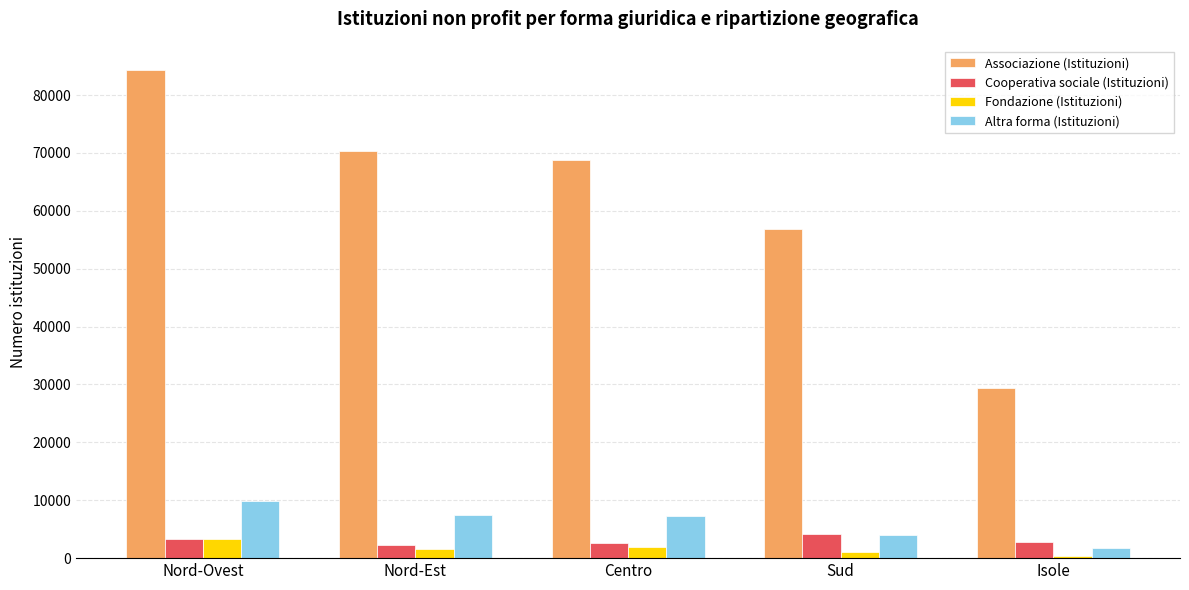

What is the greatest value displayed?

84283